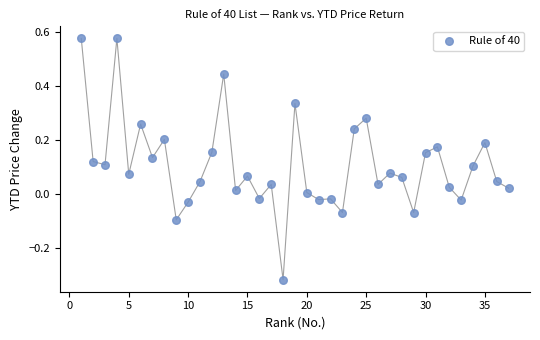

What is the range of X values (max minus min)?

36.0